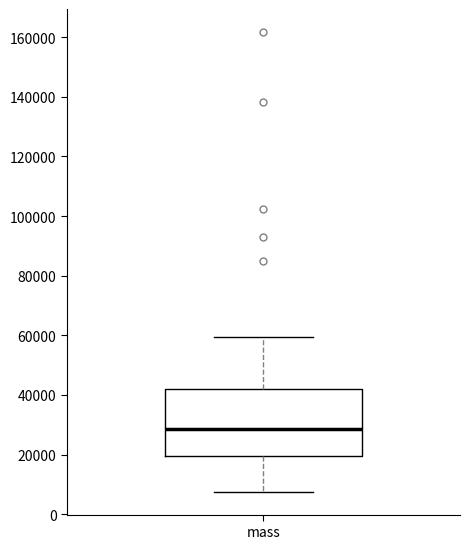

Transcribe this box plot: give where the median line is, the range the box spans, and where the two whiskers end, as read against the y-axis. The values are not printed on the chart, so give them approximately, as read against the axis.

median 28000, box 20000 to 42000, whiskers 8000 to 60000